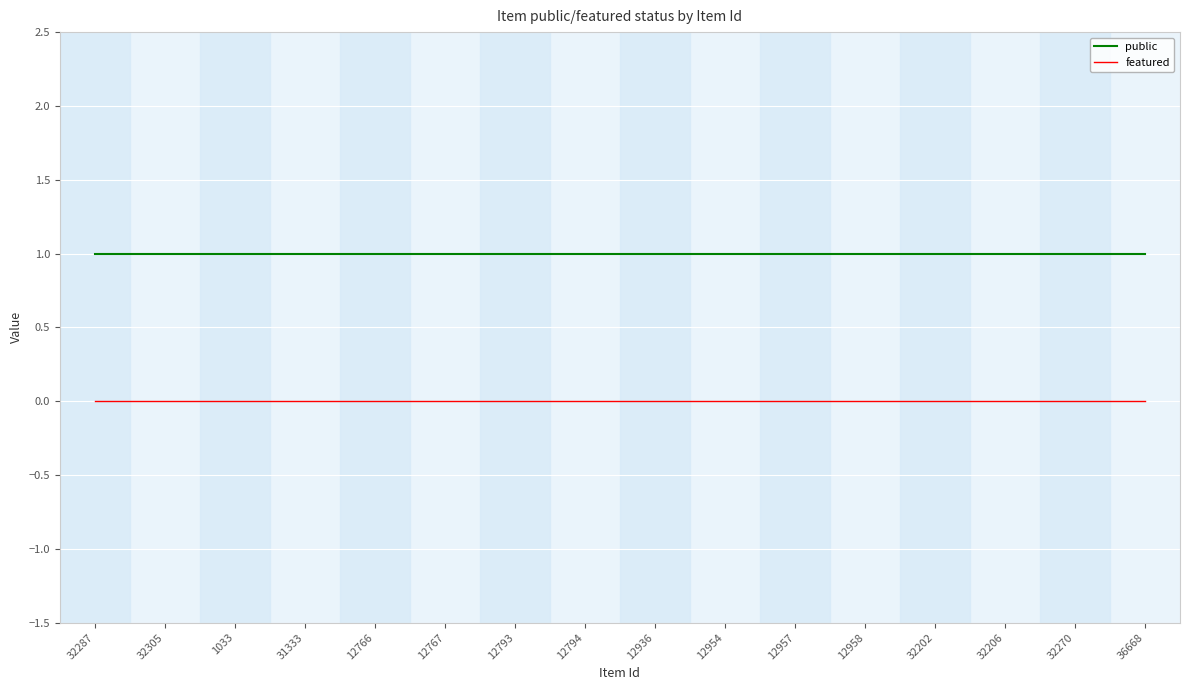

What is the total value across all series at 12767?

1